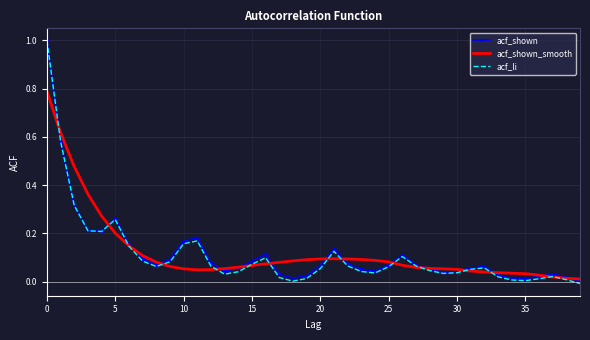

What is the maximum value for acf_li?

1.0